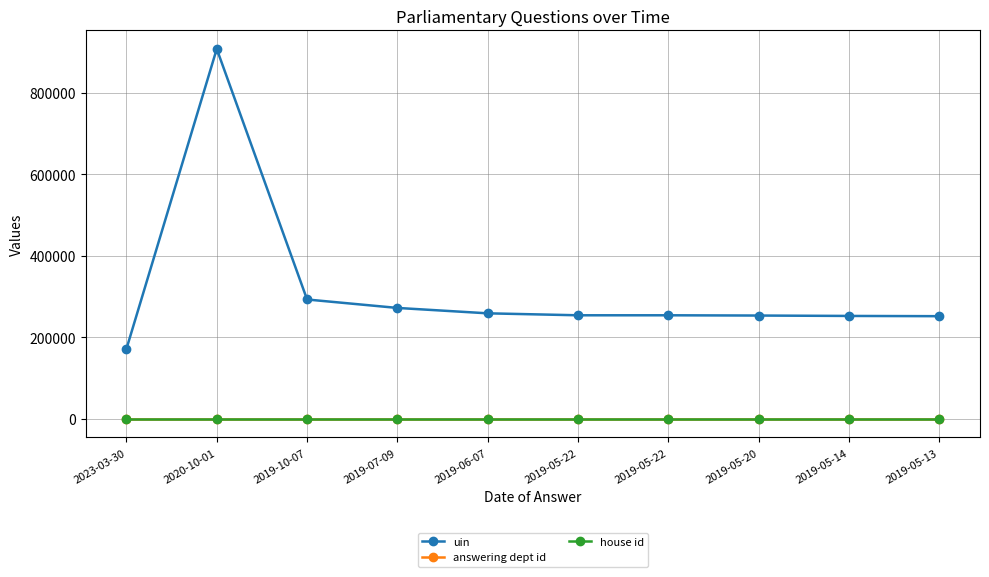

What value does the answering dept id series have at 2019-06-07?

53